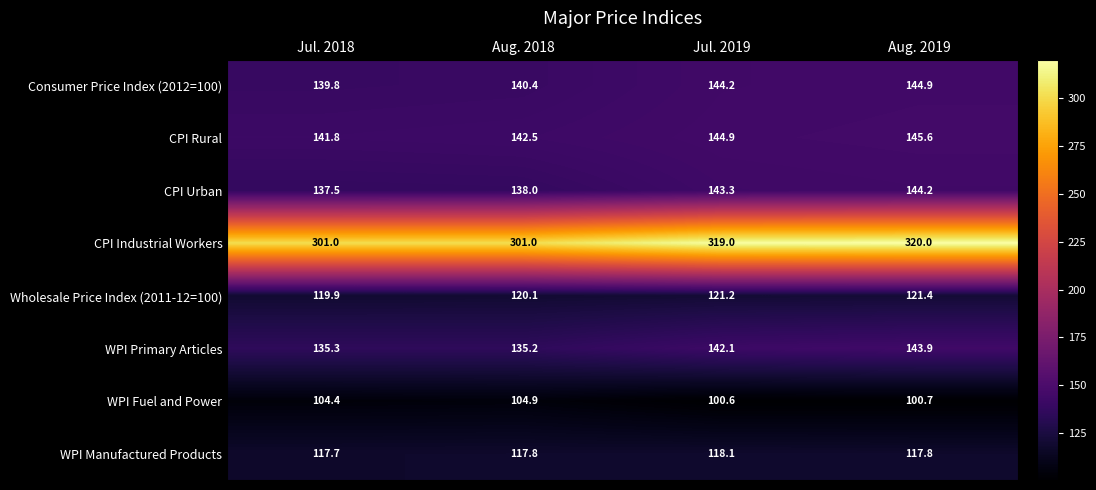

Which label corresponds to the smallest value in the chart?

Jul. 2019